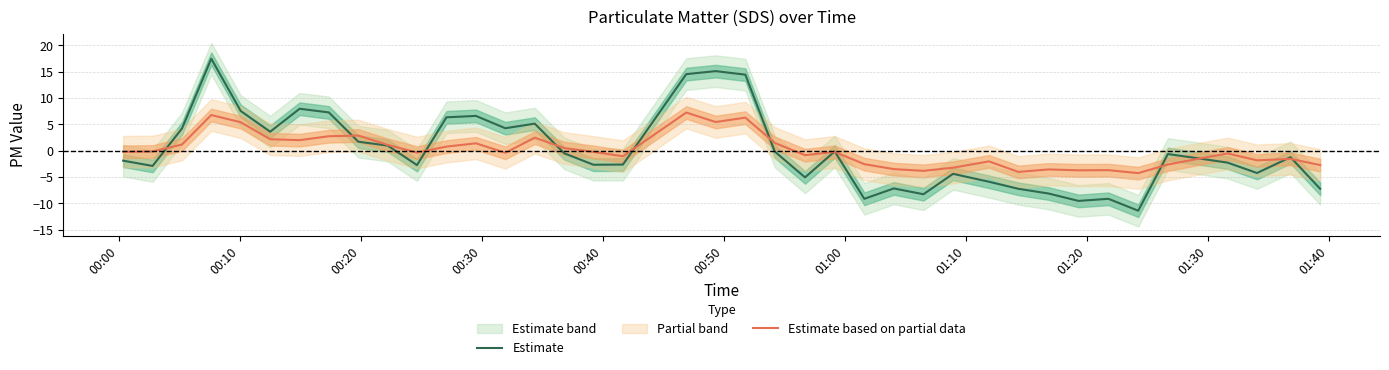

Which series has the largest range (max minus min)?

Estimate